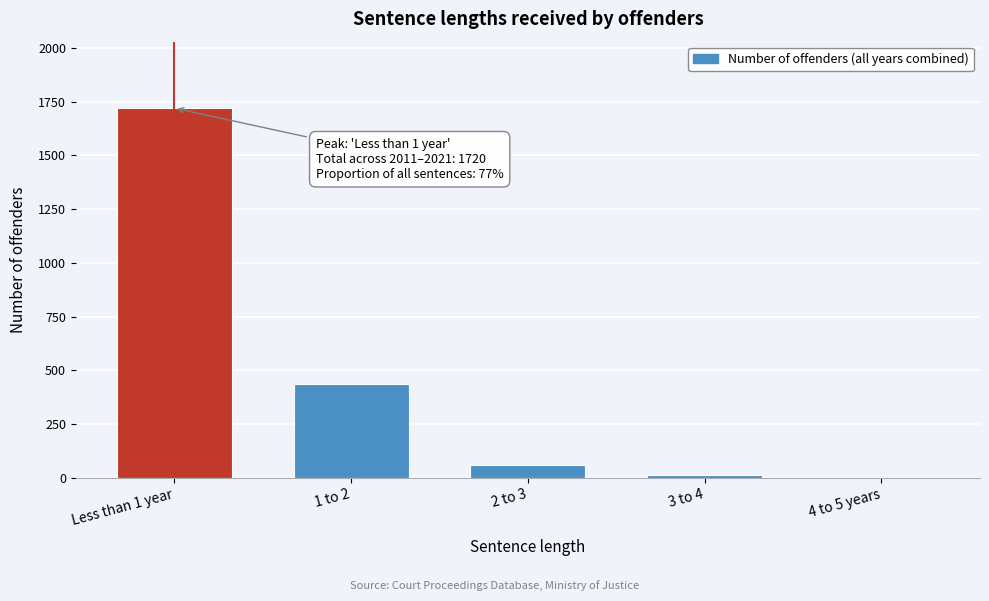

Reading left to right, what are all the values shown in this chart?

Less than 1 year=1720	1 to 2=437	2 to 3=58	3 to 4=14	4 to 5 years=0